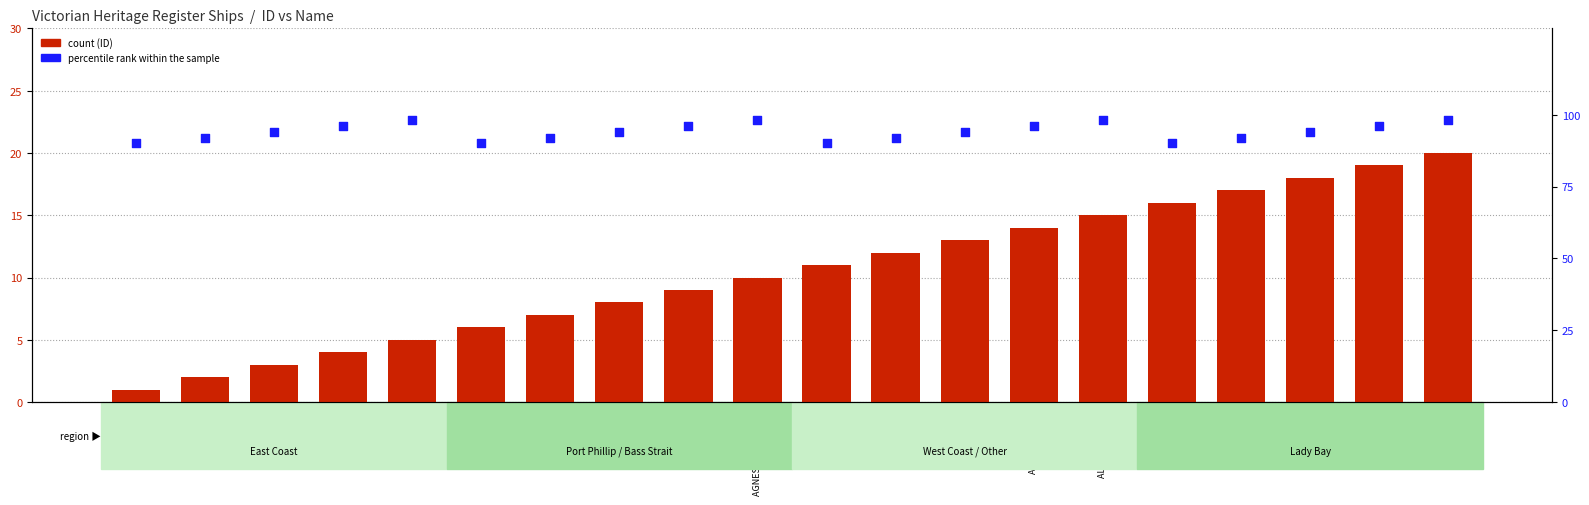

At which category is the sum across all series the highest?

ALFRED